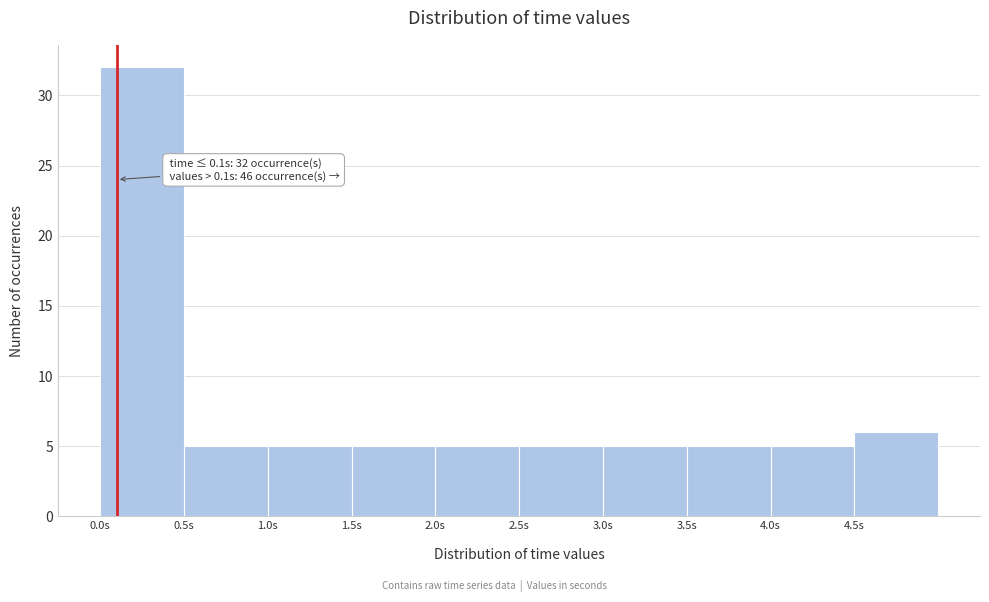

Over which range of the x-axis is the bar tallest?

0.0 to 0.5